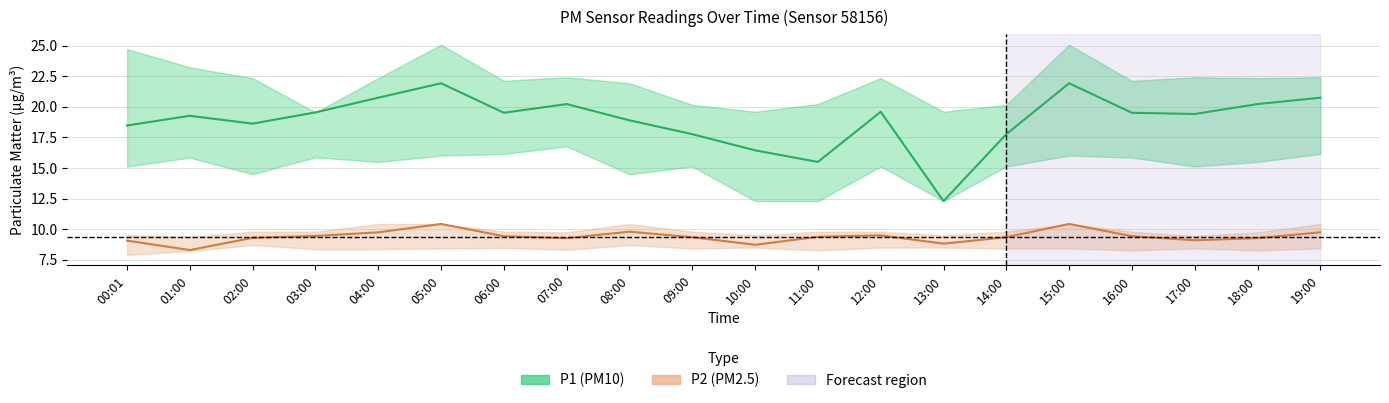

At how many categories does at least one series exceed 11?

20